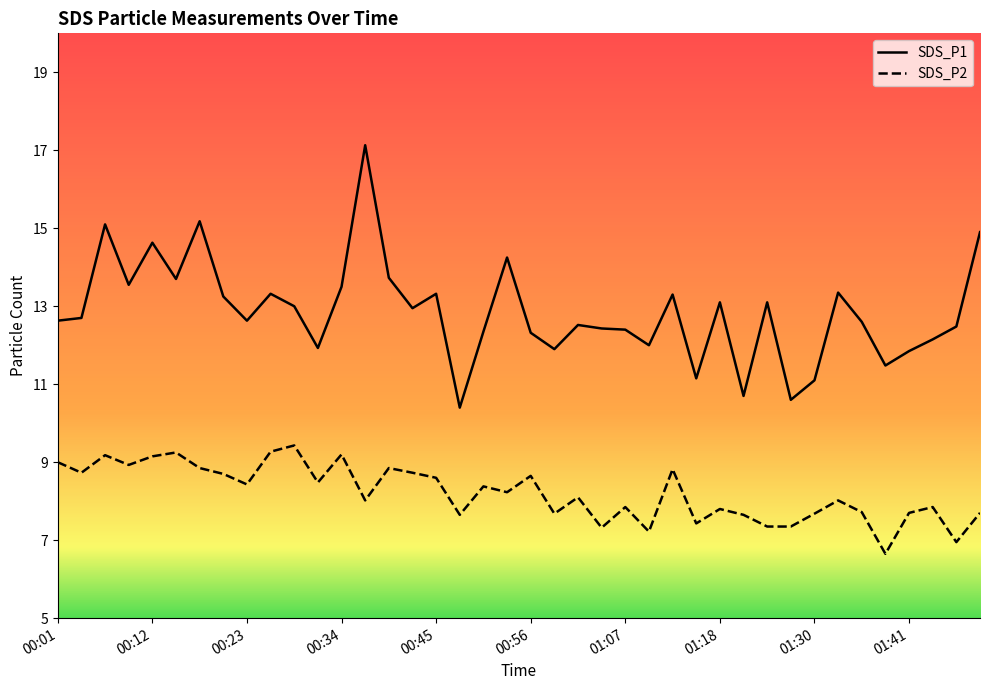

True or false: SDS_P1 and SDS_P2 intersect in this chart.

False